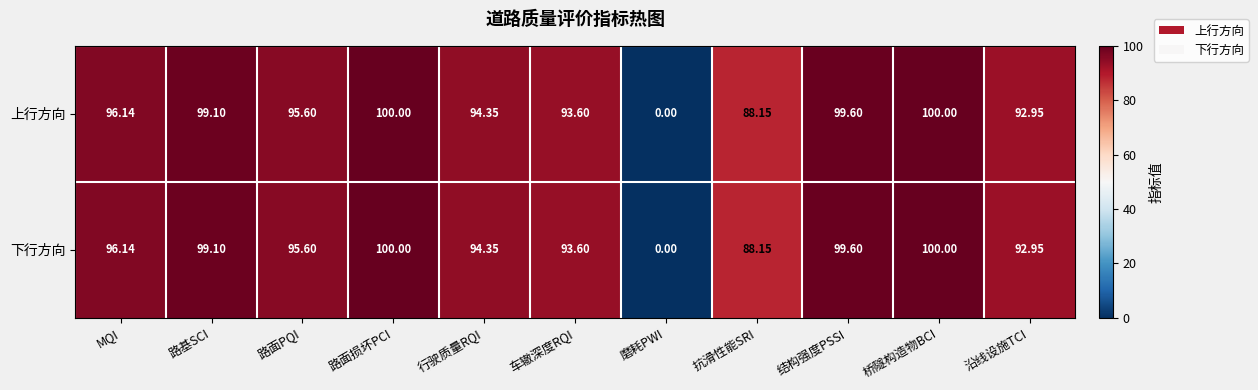

At which label does 上行方向 first exceed 95?

MQI